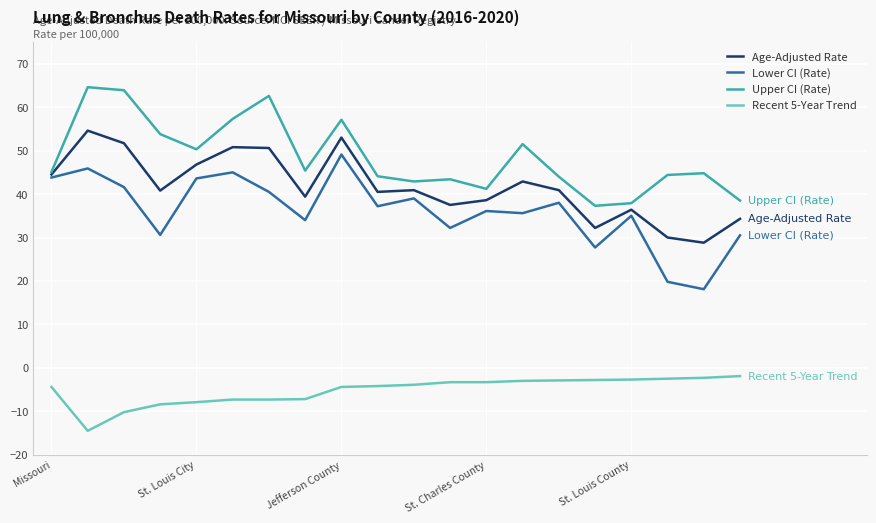

List the series in order of their peak value, lowest first.

Recent 5-Year Trend, Lower CI (Rate), Age-Adjusted Rate, Upper CI (Rate)